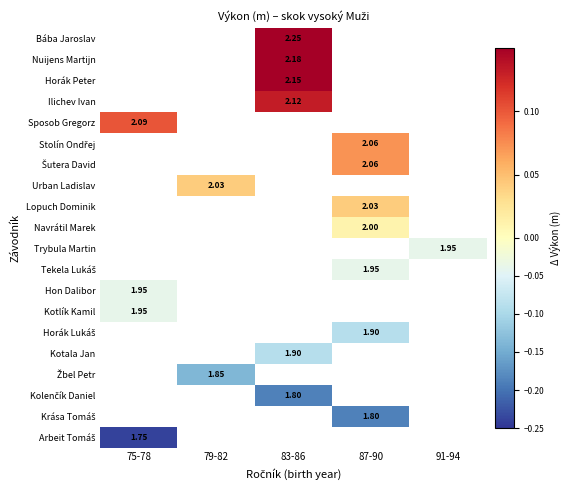

Which category has the lowest value in the Hon Dalibor series?

75-78